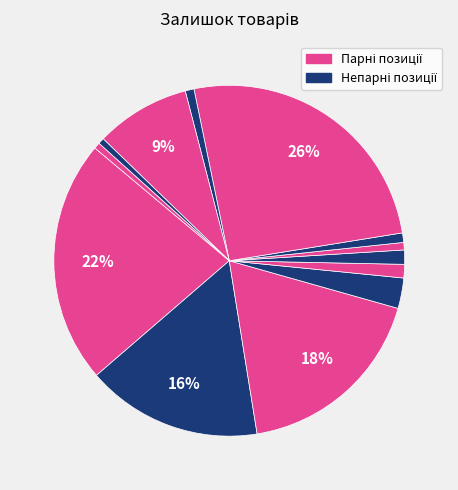

Which slice is the smallest?

Ламінат PRK906